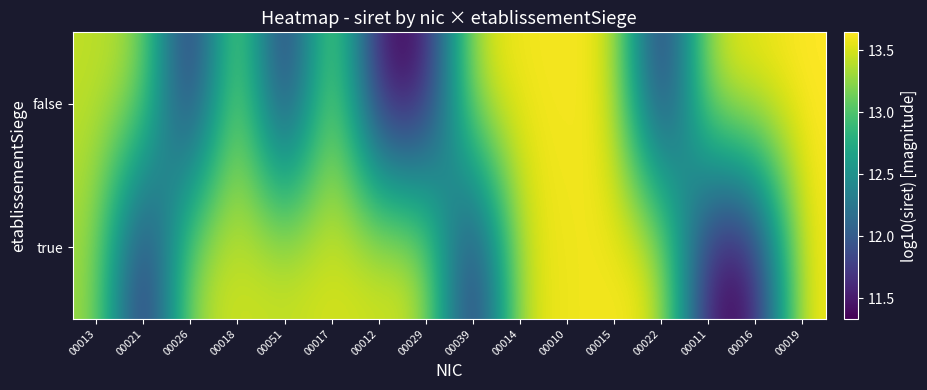

Rank the series at 00012 from lowest to highest value.

false, true